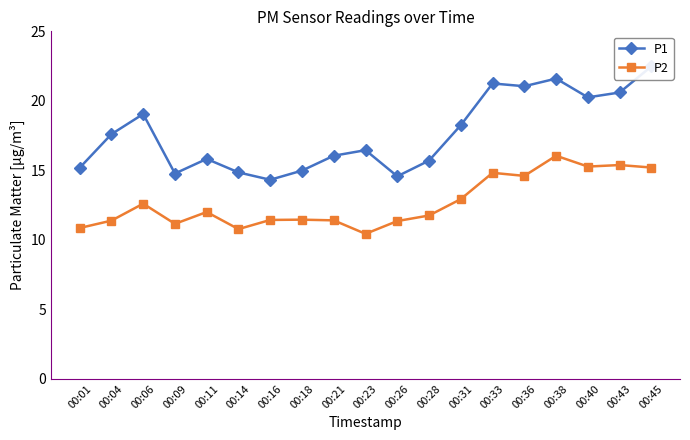

Is the value of P2 at 00:45 greater than the value of P1 at 00:45?

No